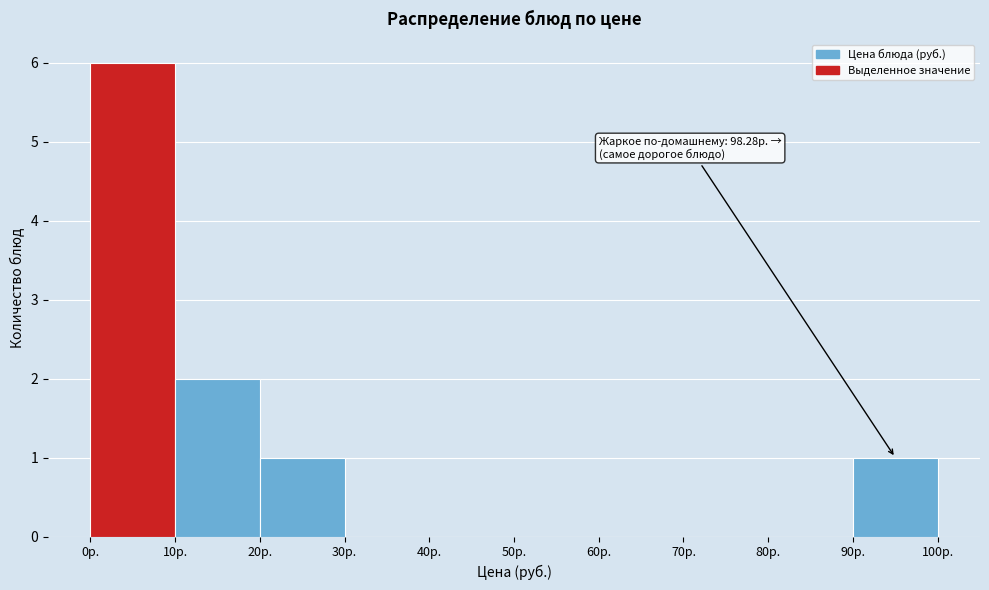

Over which range of the x-axis is the bar tallest?

0 to 10